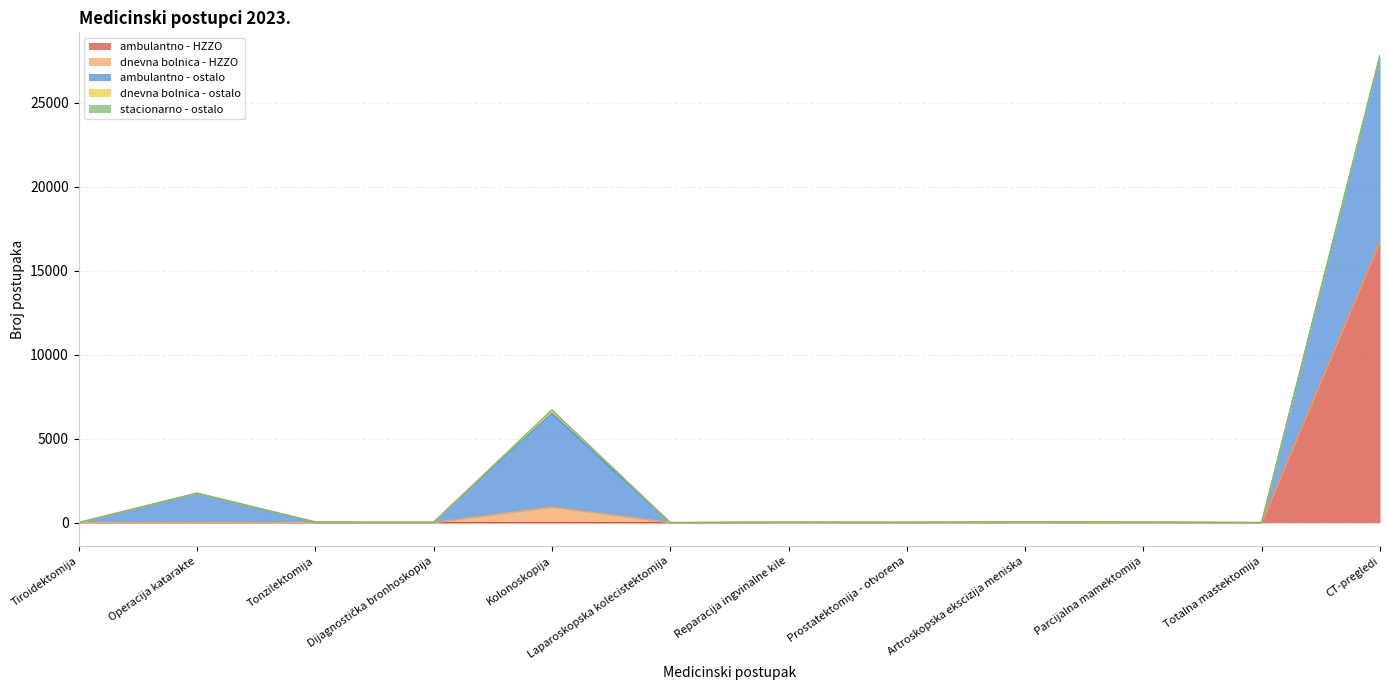

How many lines are shown in the chart?

5